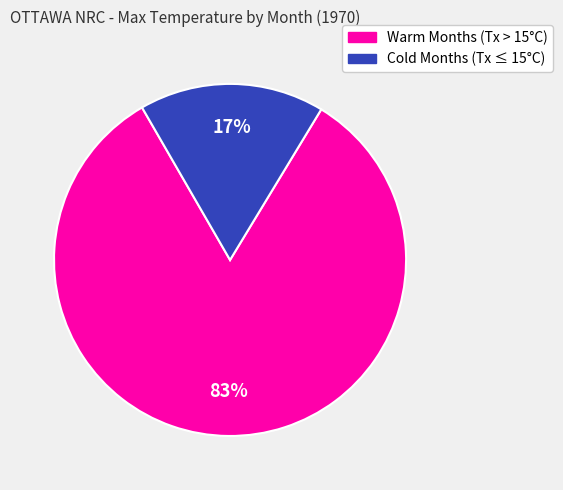

Is there a majority slice in this chart?

Yes